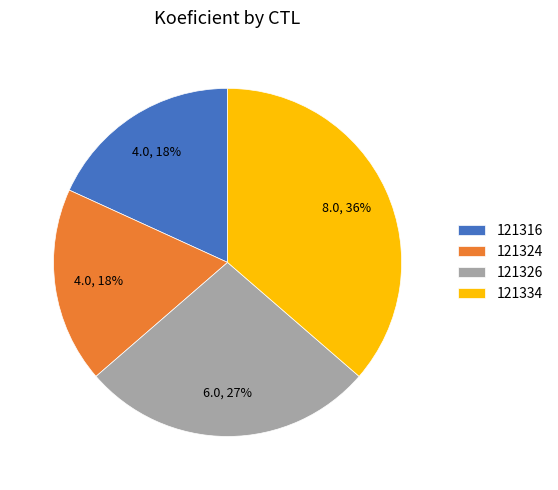

Which has a higher value, 121334 or 121316?

121334